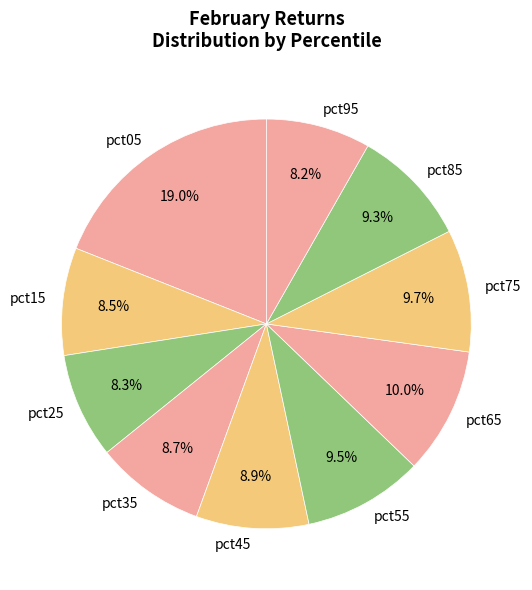

Which slice is the largest?

pct05